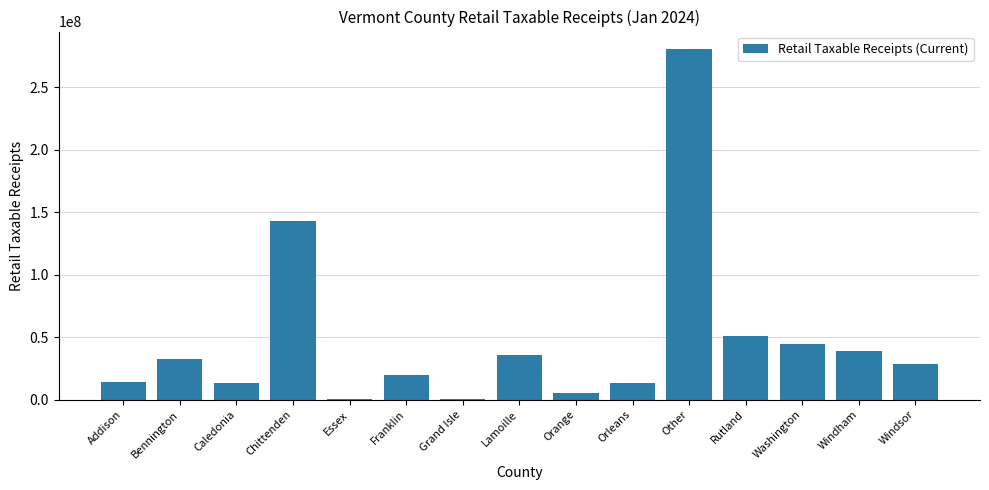

Are the bars horizontal?

No